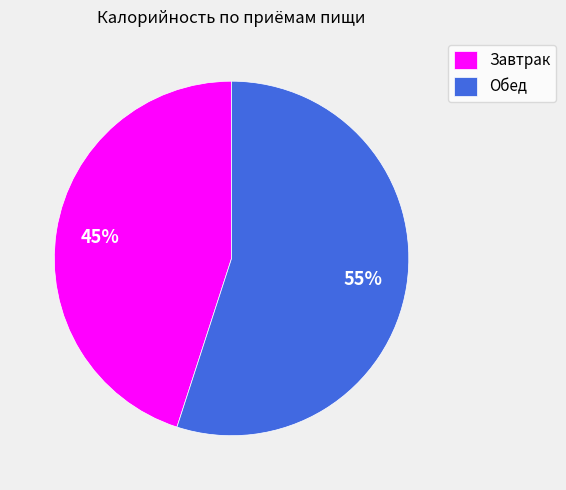

What is the smallest slice in the pie chart?

Завтрак